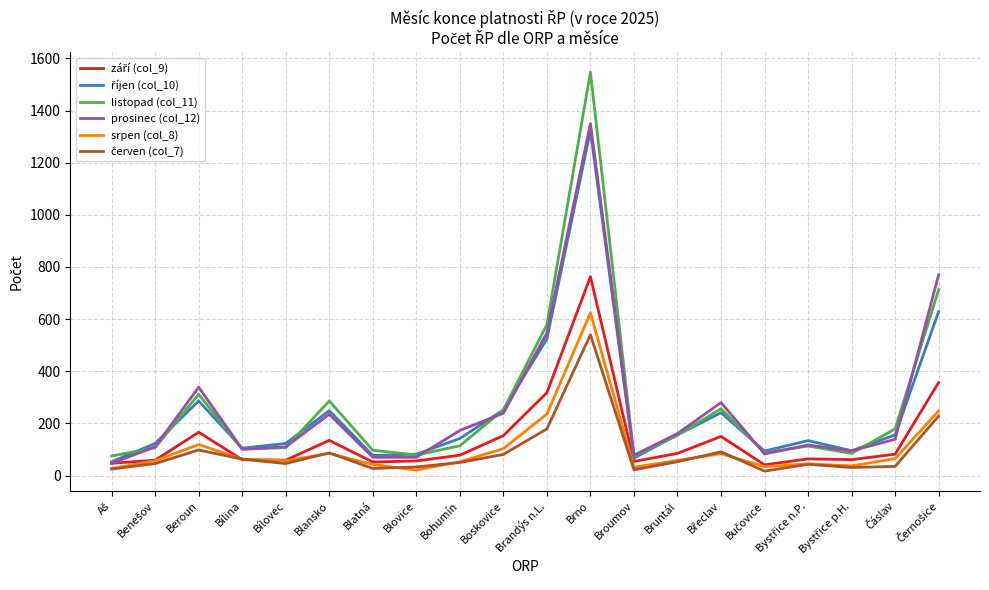

Which series has the largest range (max minus min)?

listopad (col_11)